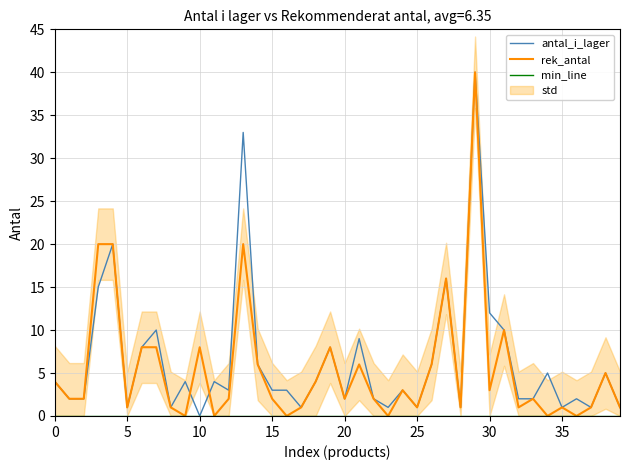

Which series changed the most between 29 and 31?

antal_i_lager